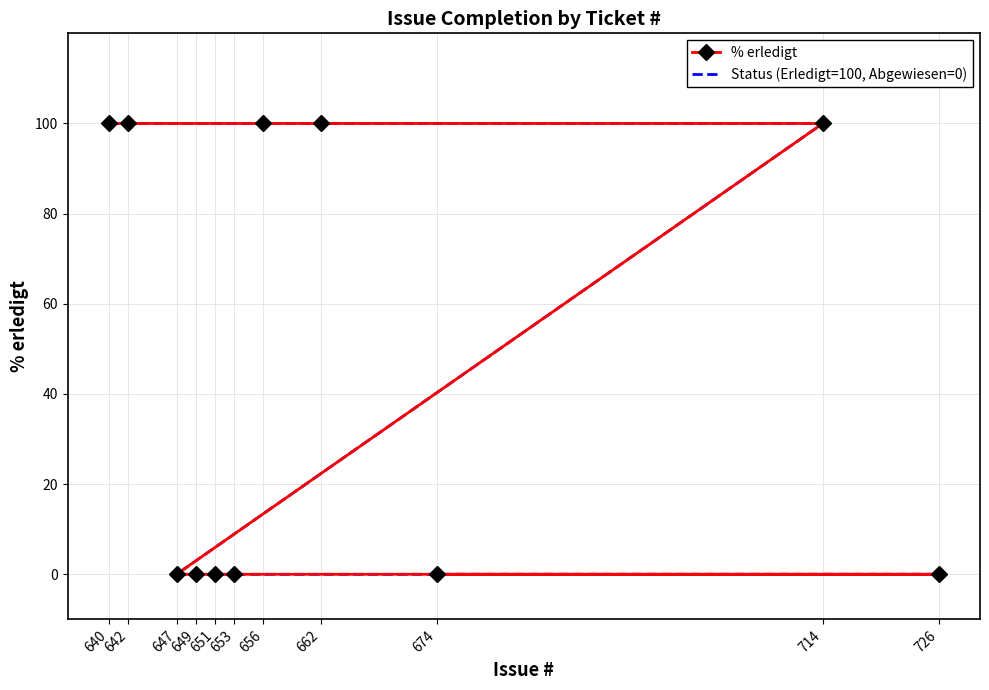

Reading left to right, list all the values displayed in this chart.

% erledigt: 640=100	642=100	656=100	662=100	714=100	647=0	649=0	651=0	653=0	726=0	674=0
Status (Erledigt=100, Abgewiesen=0): 640=100	642=100	656=100	662=100	714=100	647=0	649=0	651=0	653=0	726=0	674=0